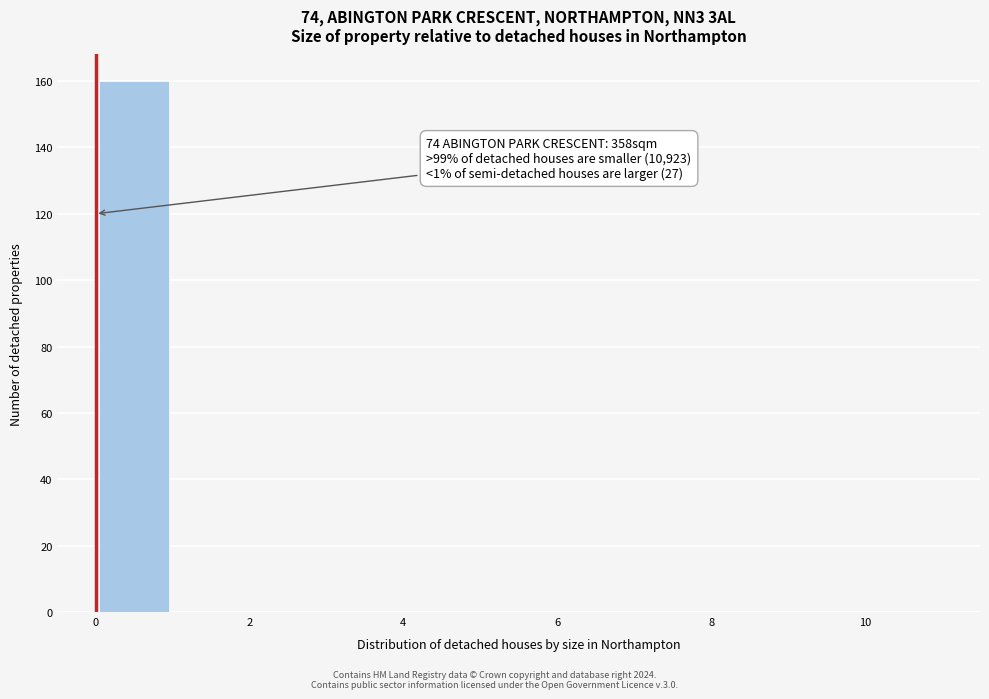

Which range on the x-axis has the tallest bar?

0 to 1